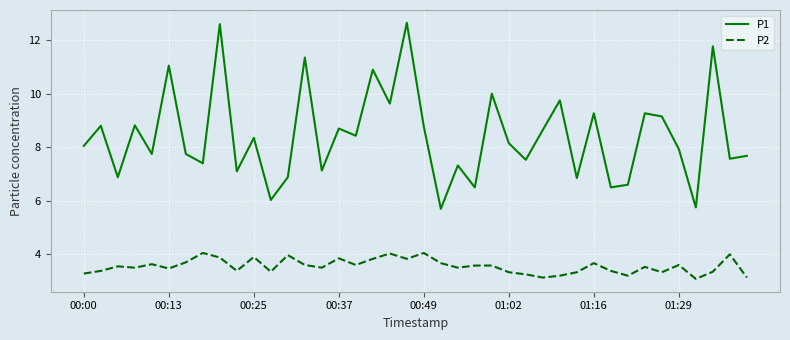

Rank the series by their average value, from highest to lowest.

P1, P2